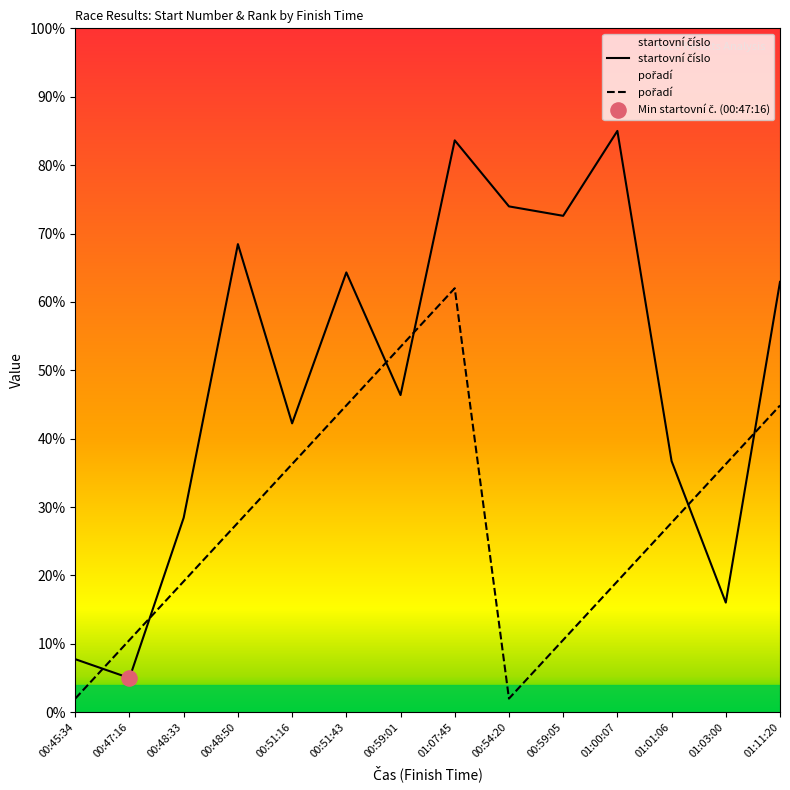

Which series contains the highest Y value?

startovní číslo